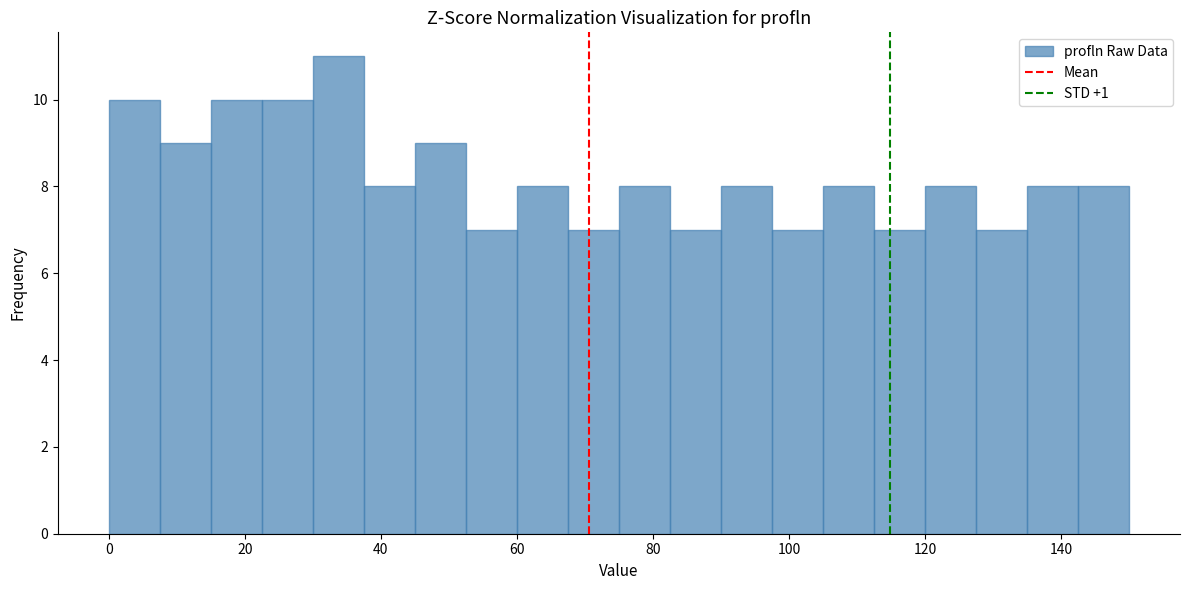

Read against the x-axis, roughly where is the centre of the tallest bar?

34